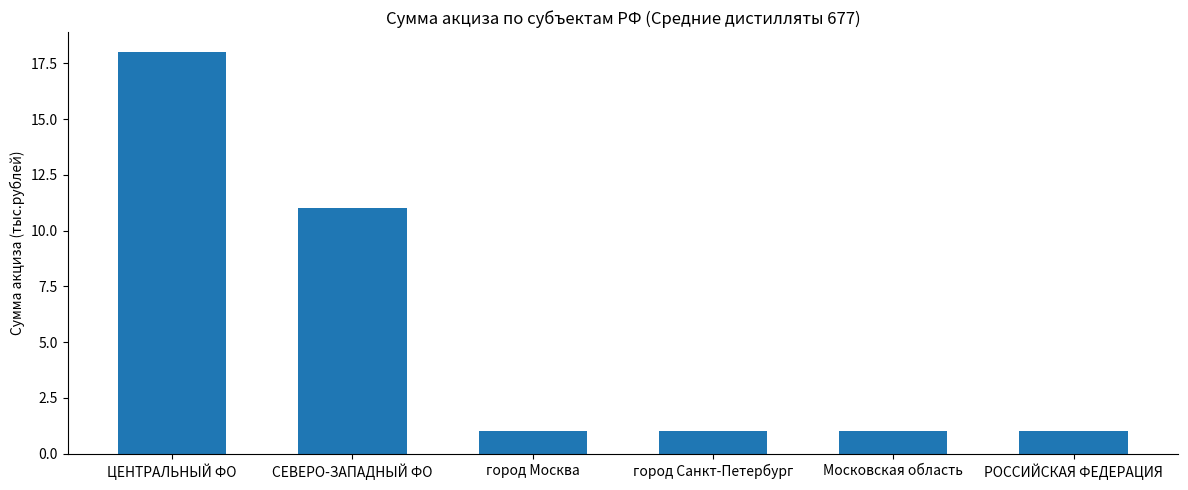

Reading right to left, extract all data points from this chart.

РОССИЙСКАЯ ФЕДЕРАЦИЯ=1	Московская область=1	город Санкт-Петербург=1	город Москва=1	СЕВЕРО-ЗАПАДНЫЙ ФО=11	ЦЕНТРАЛЬНЫЙ ФО=18